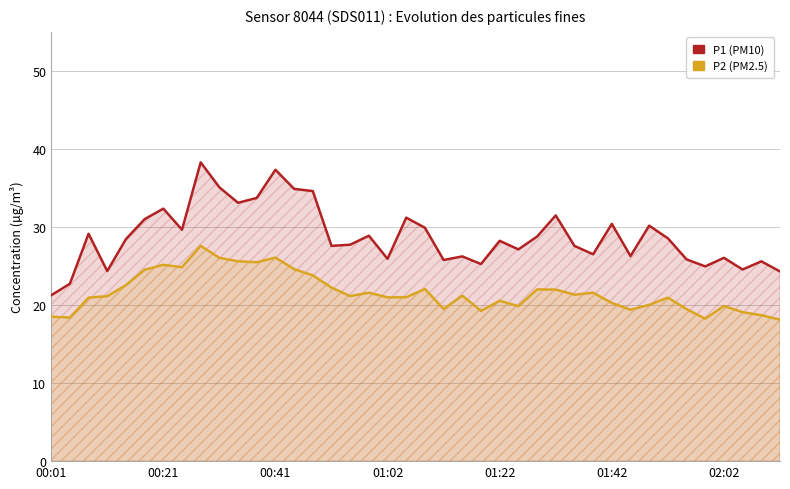

Which series has the widest spread of values?

P1 (PM10)